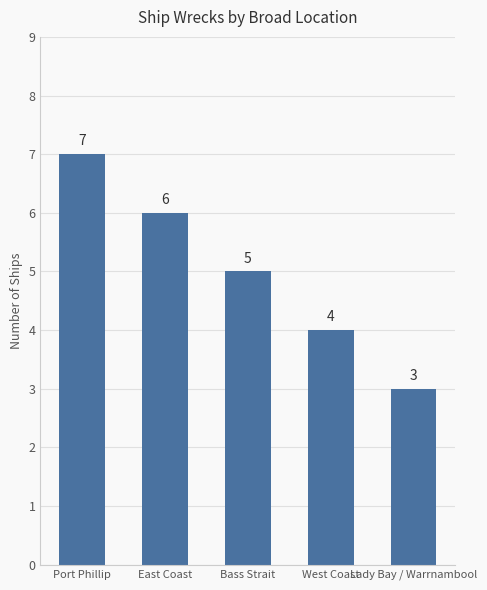

What is the difference between the values at Port Phillip and Lady Bay / Warrnambool?

4